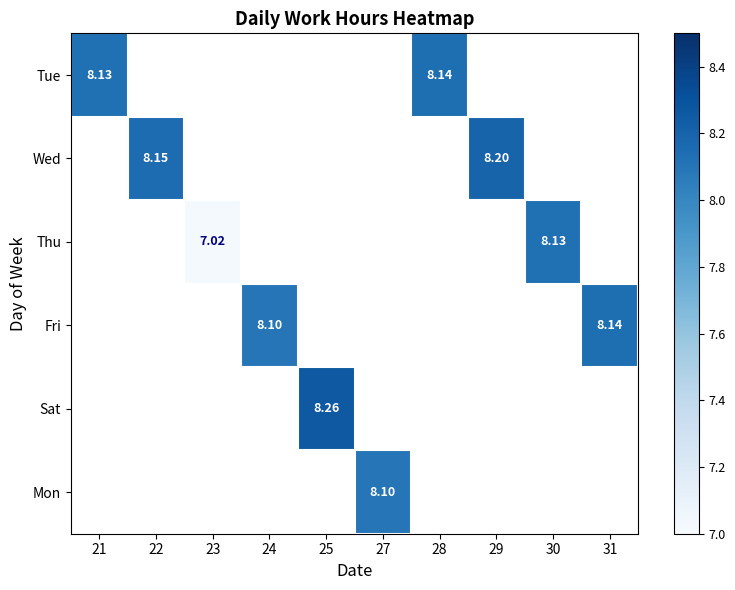

At how many categories does at least one series exceed 2?

10